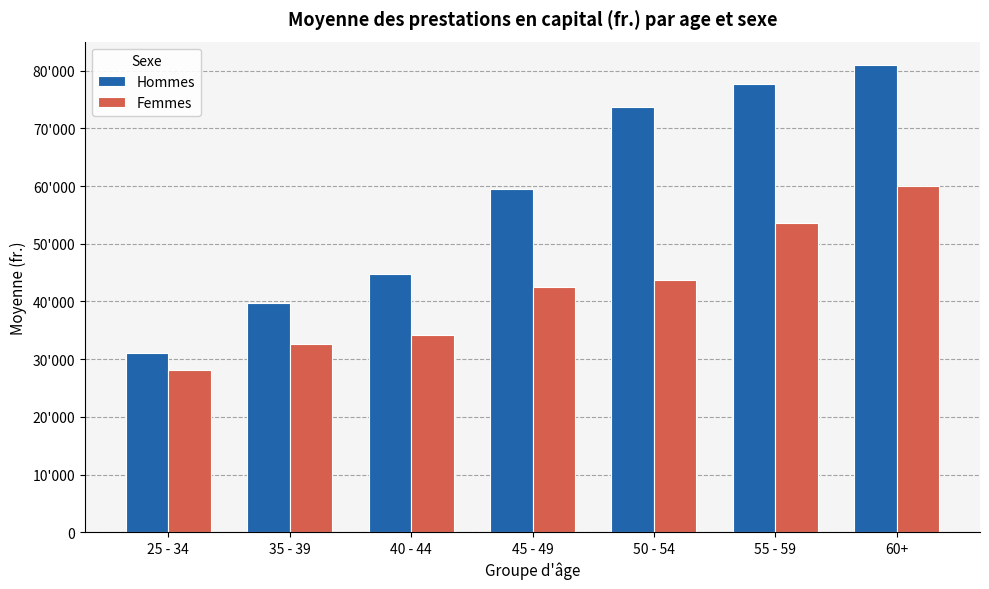

At which label is Hommes closest to 56014?

45 - 49